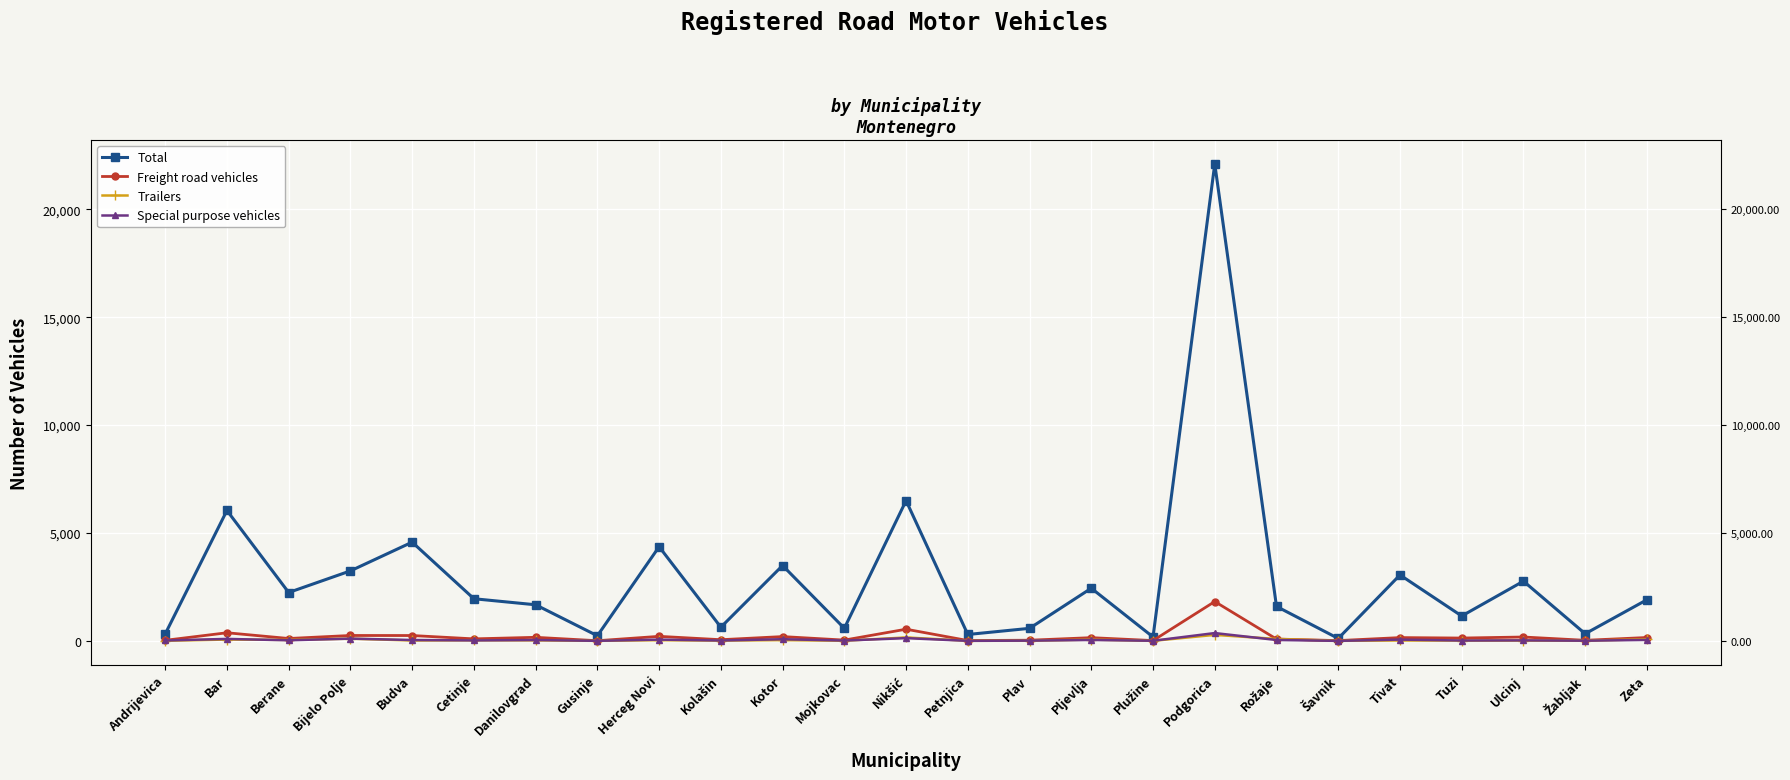

At which category does Trailers reach its first local valley?

Berane